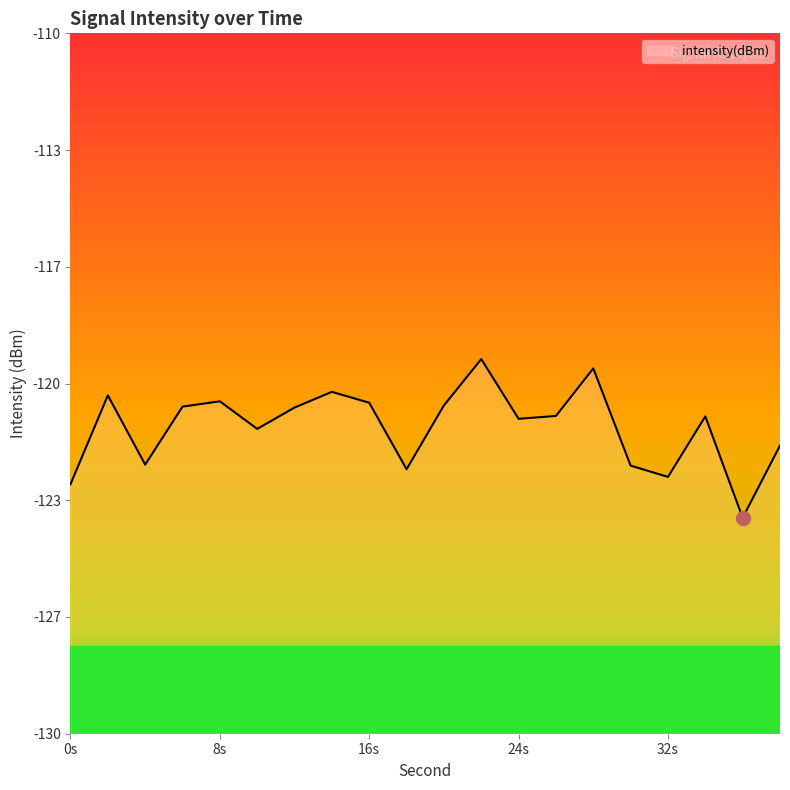

Where is the first local maximum?

2